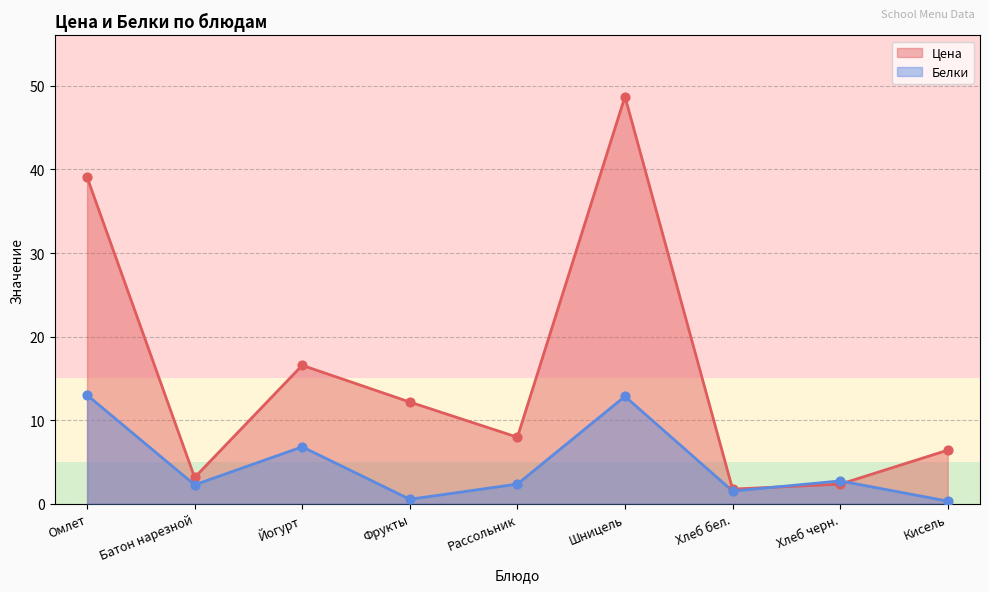

At which category is the sum across all series the highest?

Шницель